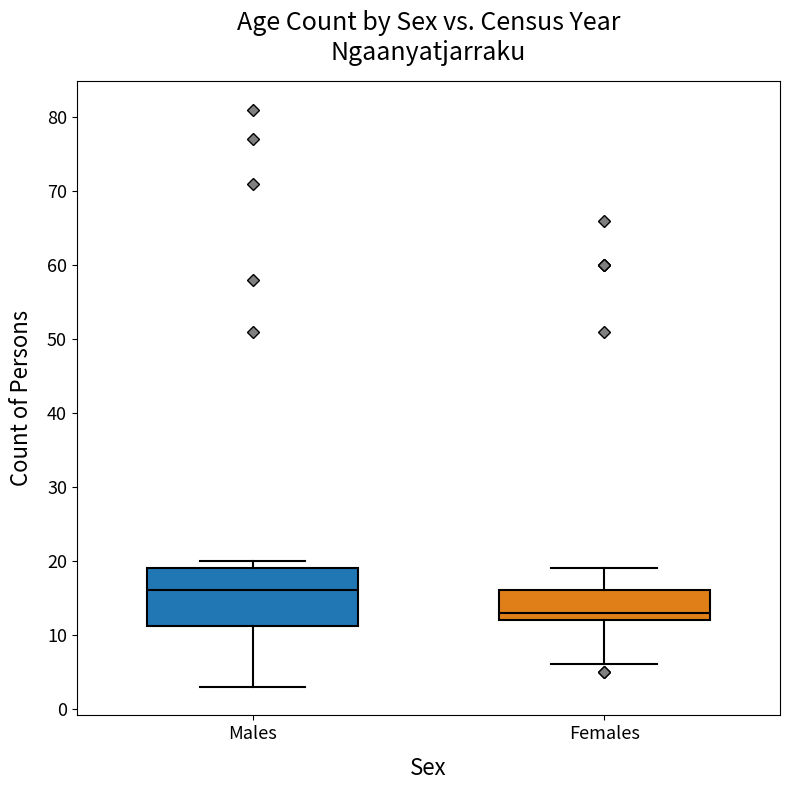

Which box's median line is the lowest?

Females